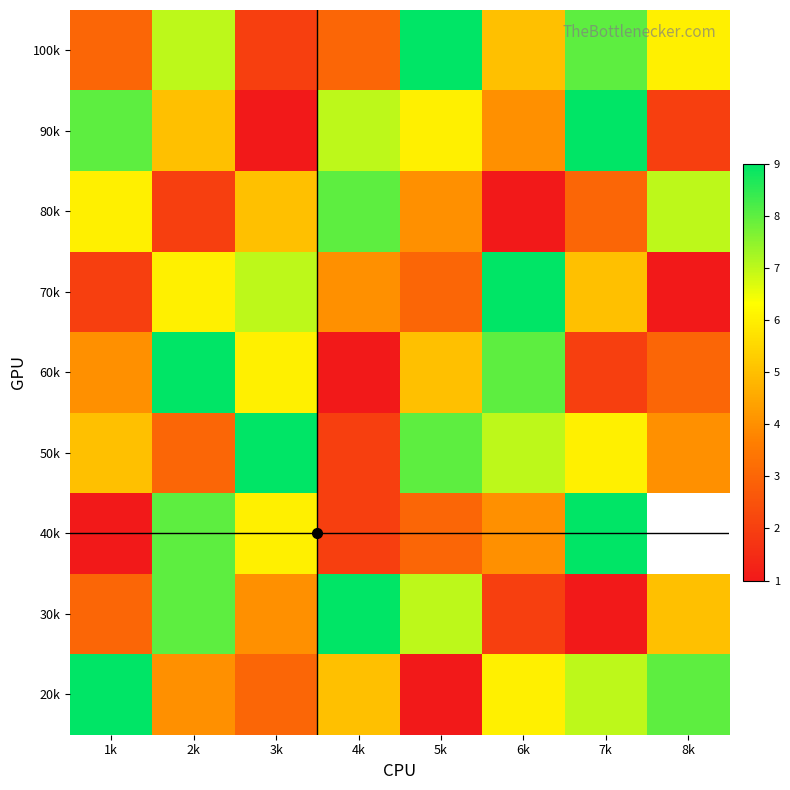

How many categories are shown in the chart?

8